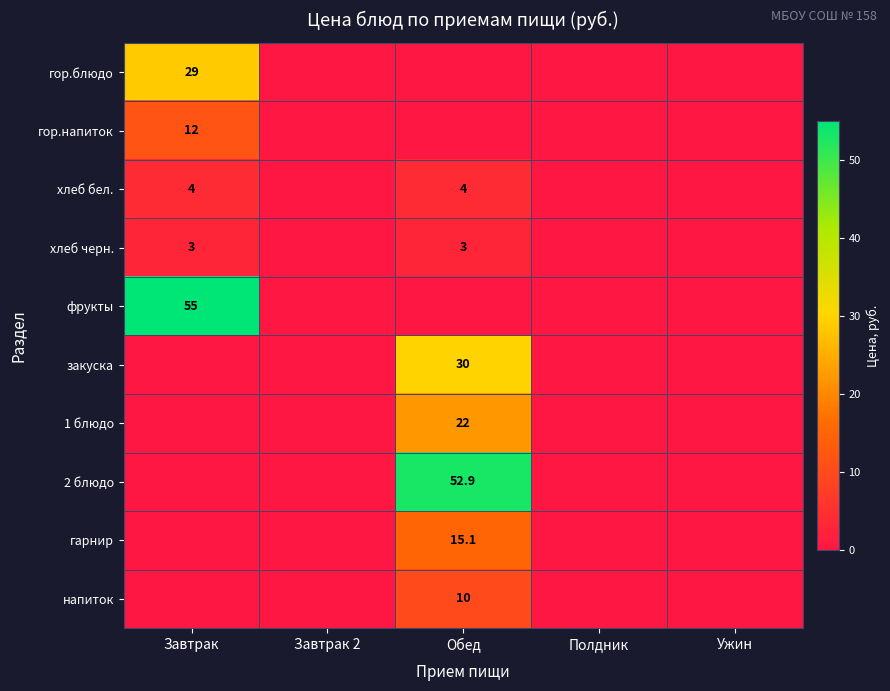

Which category has the highest value across all series?

Завтрак